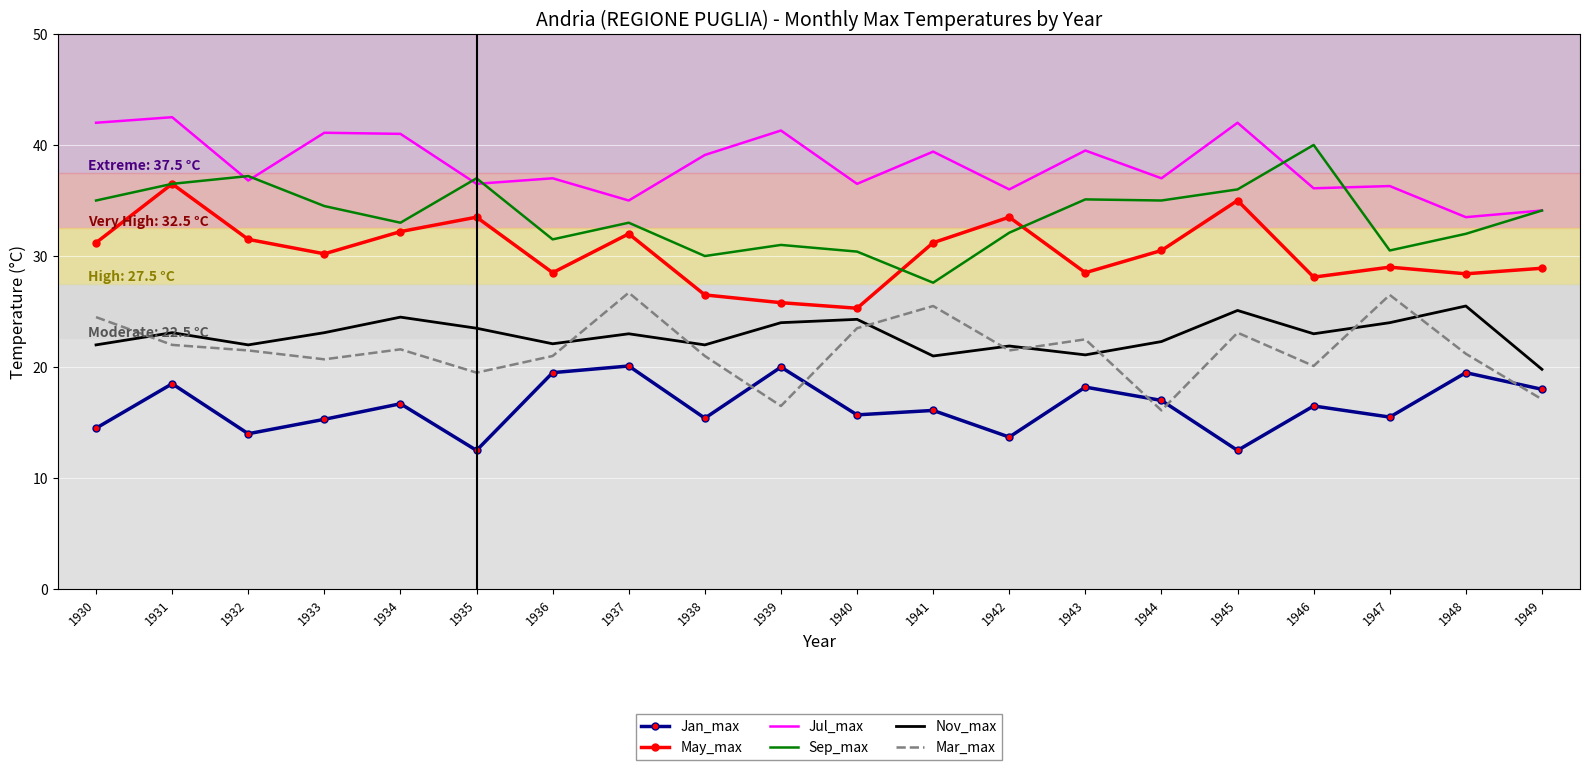

Where do Mar_max and Jan_max first cross each other?

1938 and 1939